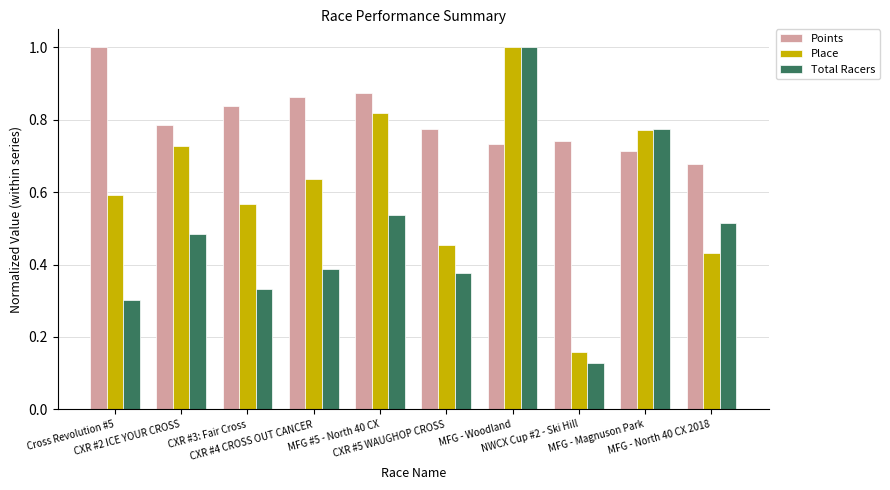

How many bars are there in each group?

3